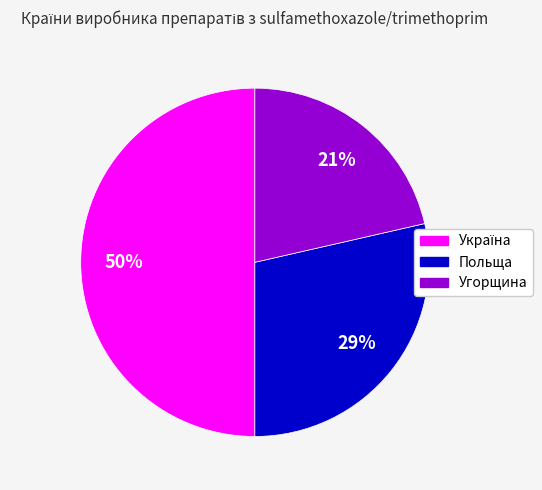

Does Угорщина account for over 50% of the chart?

No